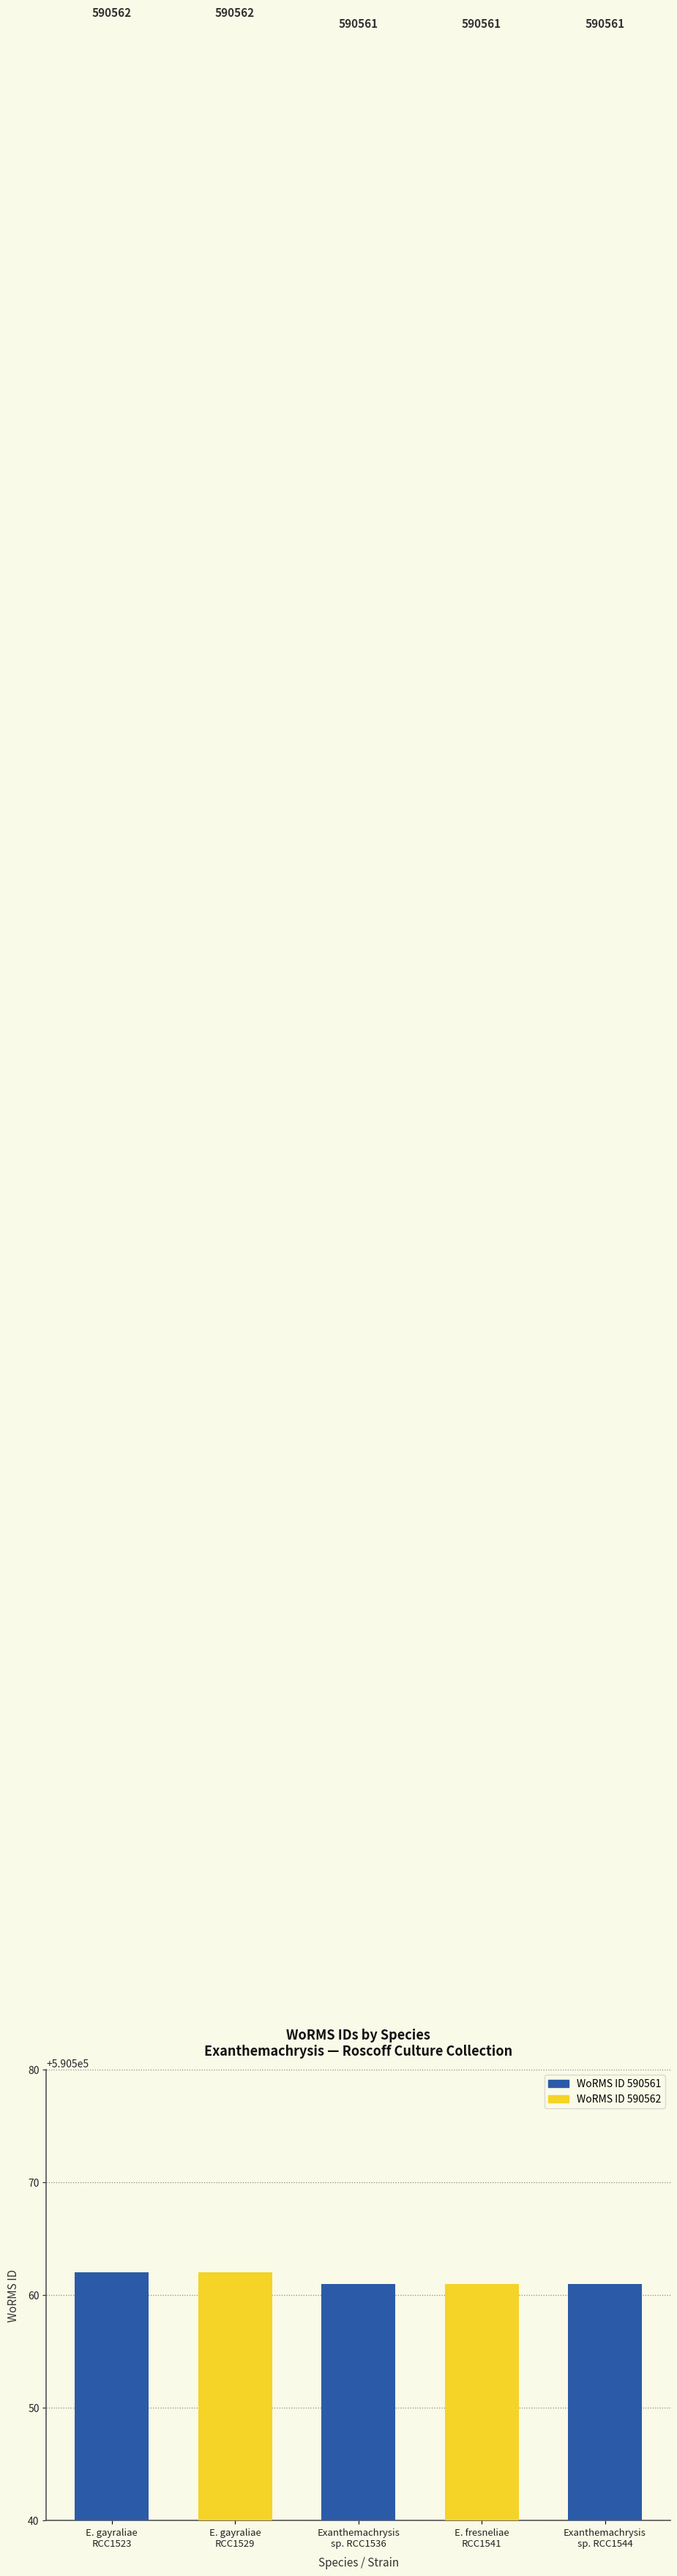

The chart shows a value of 590561 at Exanthemachrysis
sp. RCC1544. True or false?

True